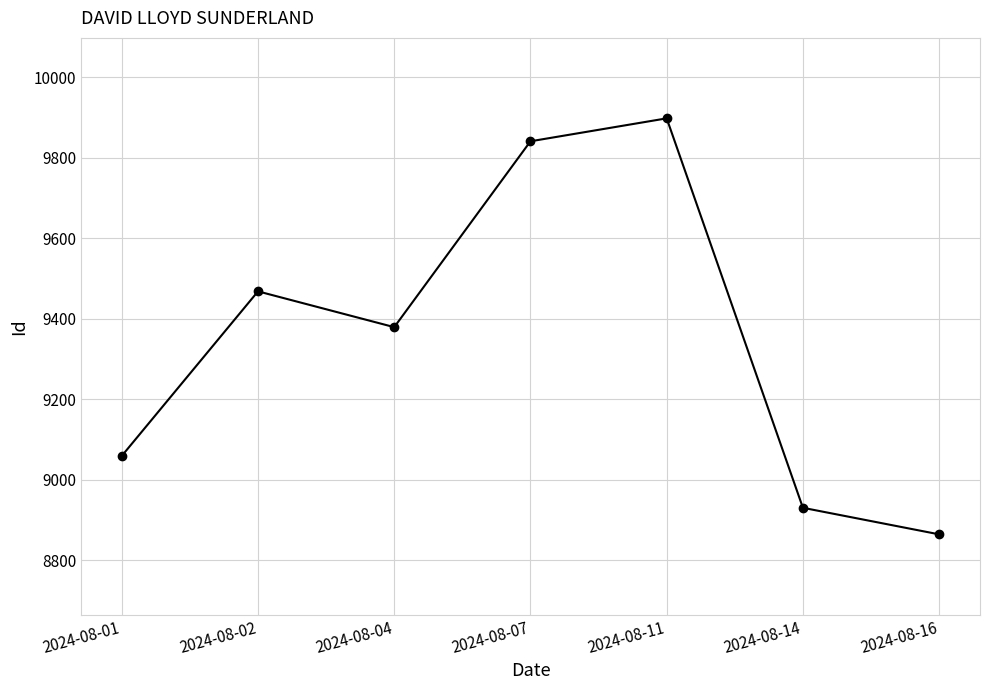

What is the difference between the values at 2024-08-02 and 2024-08-14?

538